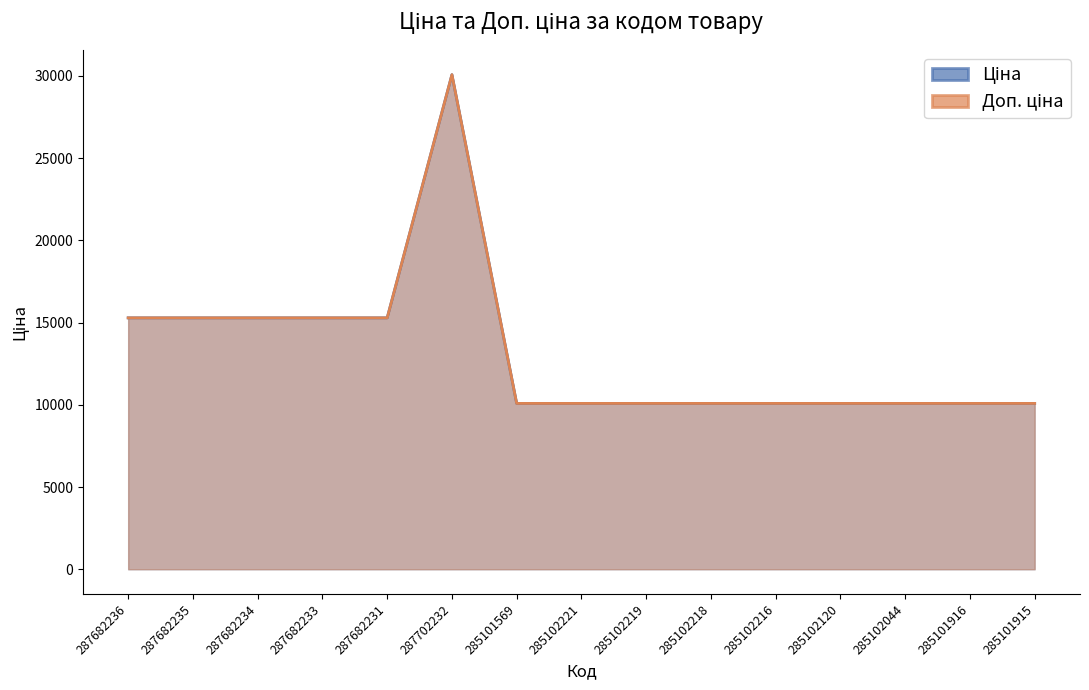

What is the average value of the Ціна series?

13152.7